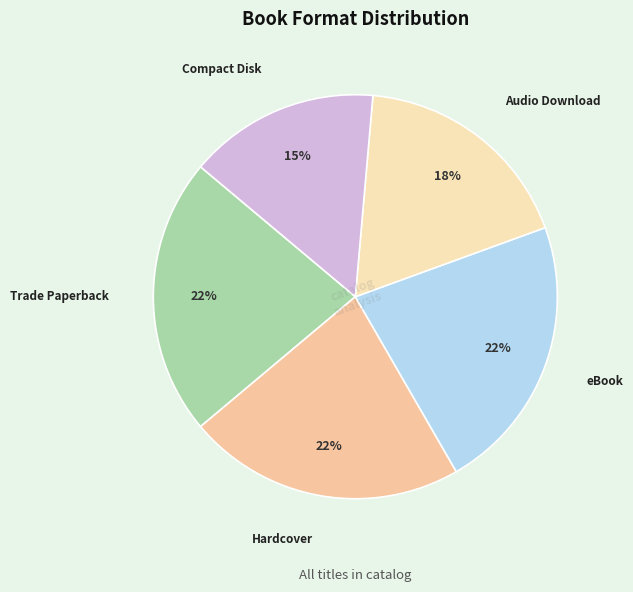

What percentage is the Audio Download slice, to the nearest percent?

18%